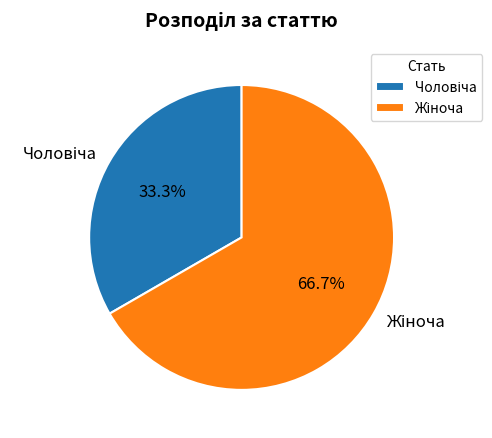

Is there a majority slice in this chart?

Yes